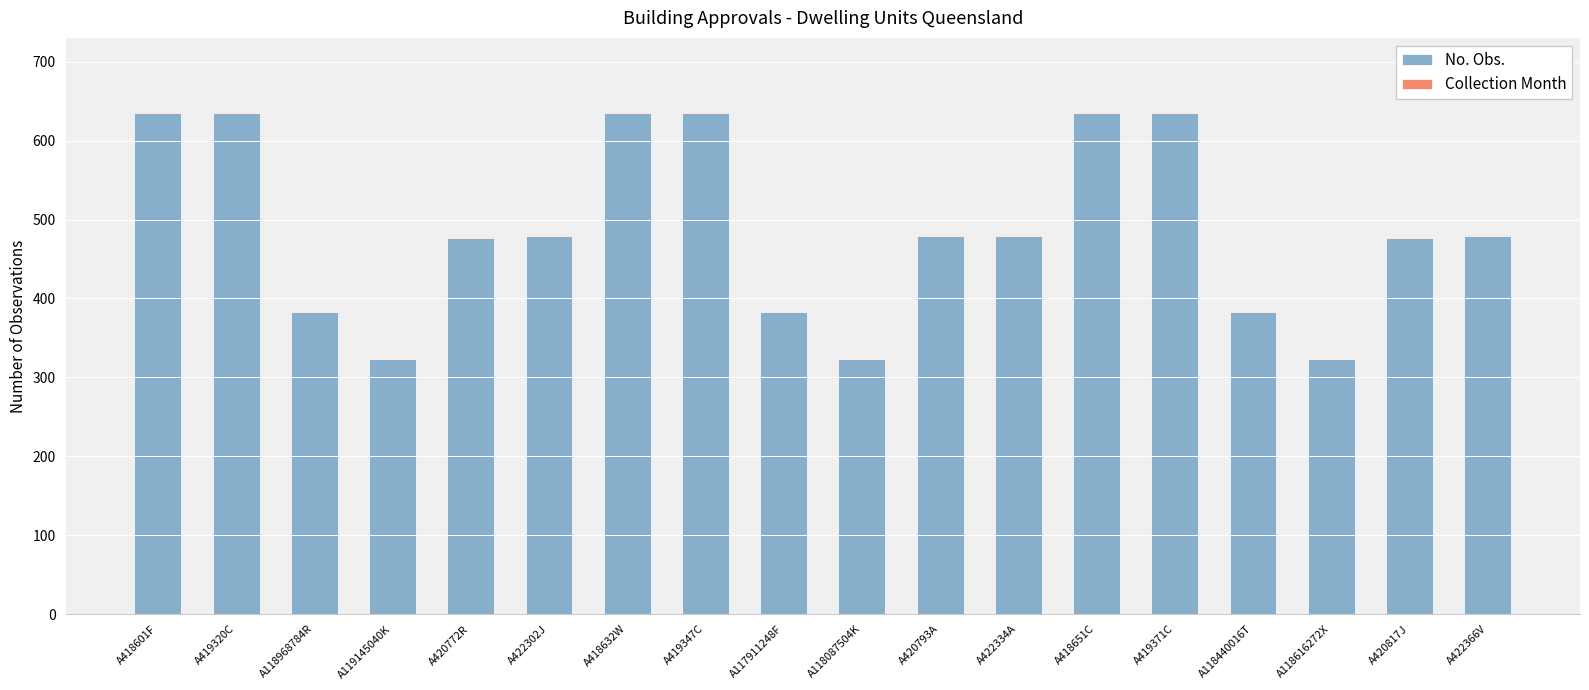

What is the maximum value for No. Obs.?

635